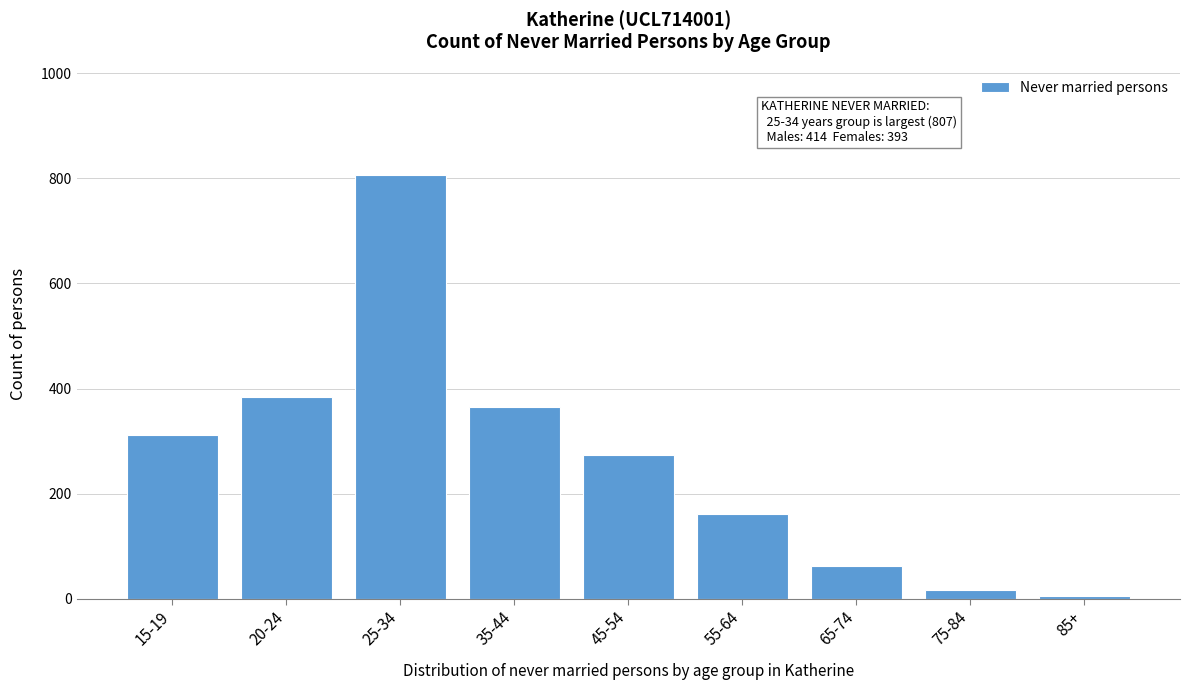

Reading right to left, what are all the values shown in this chart?

5	17	62	161	274	364	807	384	312